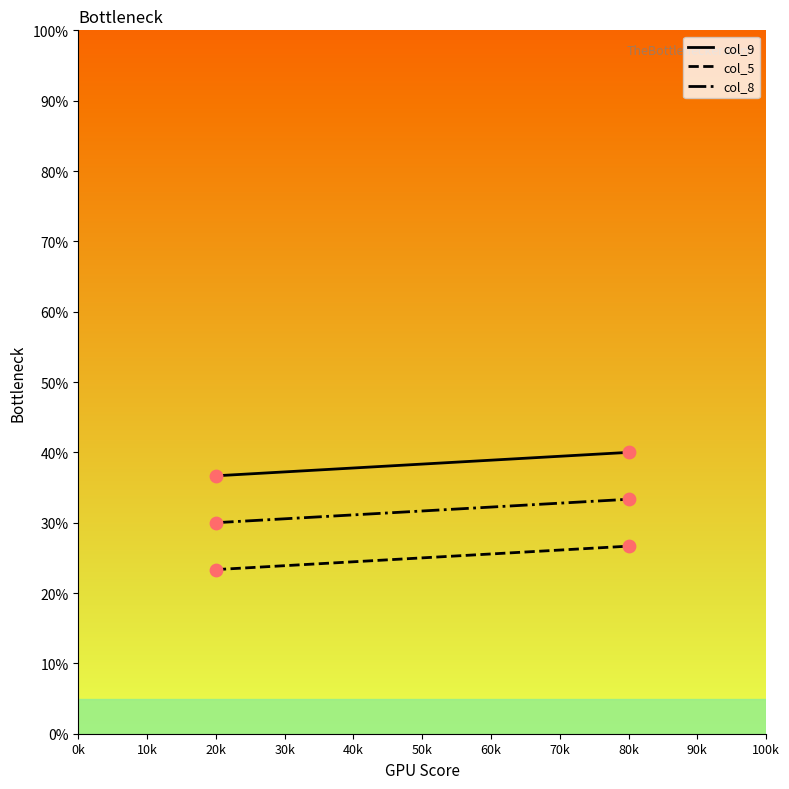

Which series has the largest total across all categories?

col_9